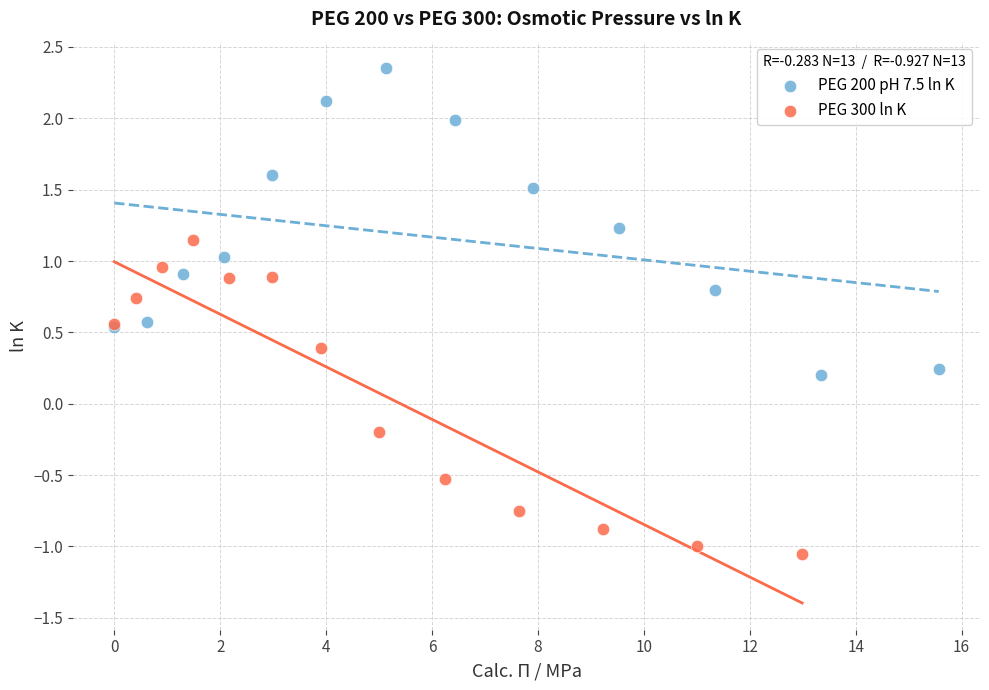

What are all the series names shown in the legend?

PEG 200 pH 7.5 ln K, PEG 300 ln K